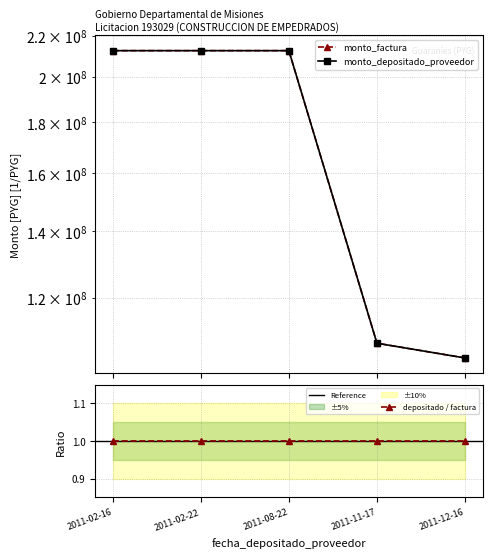

Reading left to right, transcribe all the data shown in this chart.

monto_factura: 2011-02-16=212453232	2011-02-22=212453232	2011-08-22=212453232	2011-11-17=108037127	2011-12-16=104416401
monto_depositado_proveedor: 2011-02-16=212453232	2011-02-22=212453232	2011-08-22=212453232	2011-11-17=108037127	2011-12-16=104416104